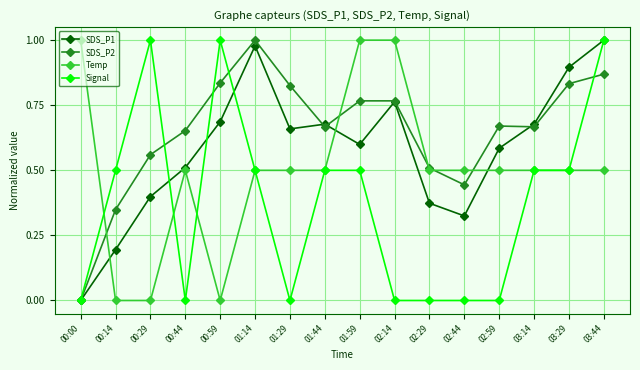

What is the spread (max minus min) of values at 01:59?

0.5